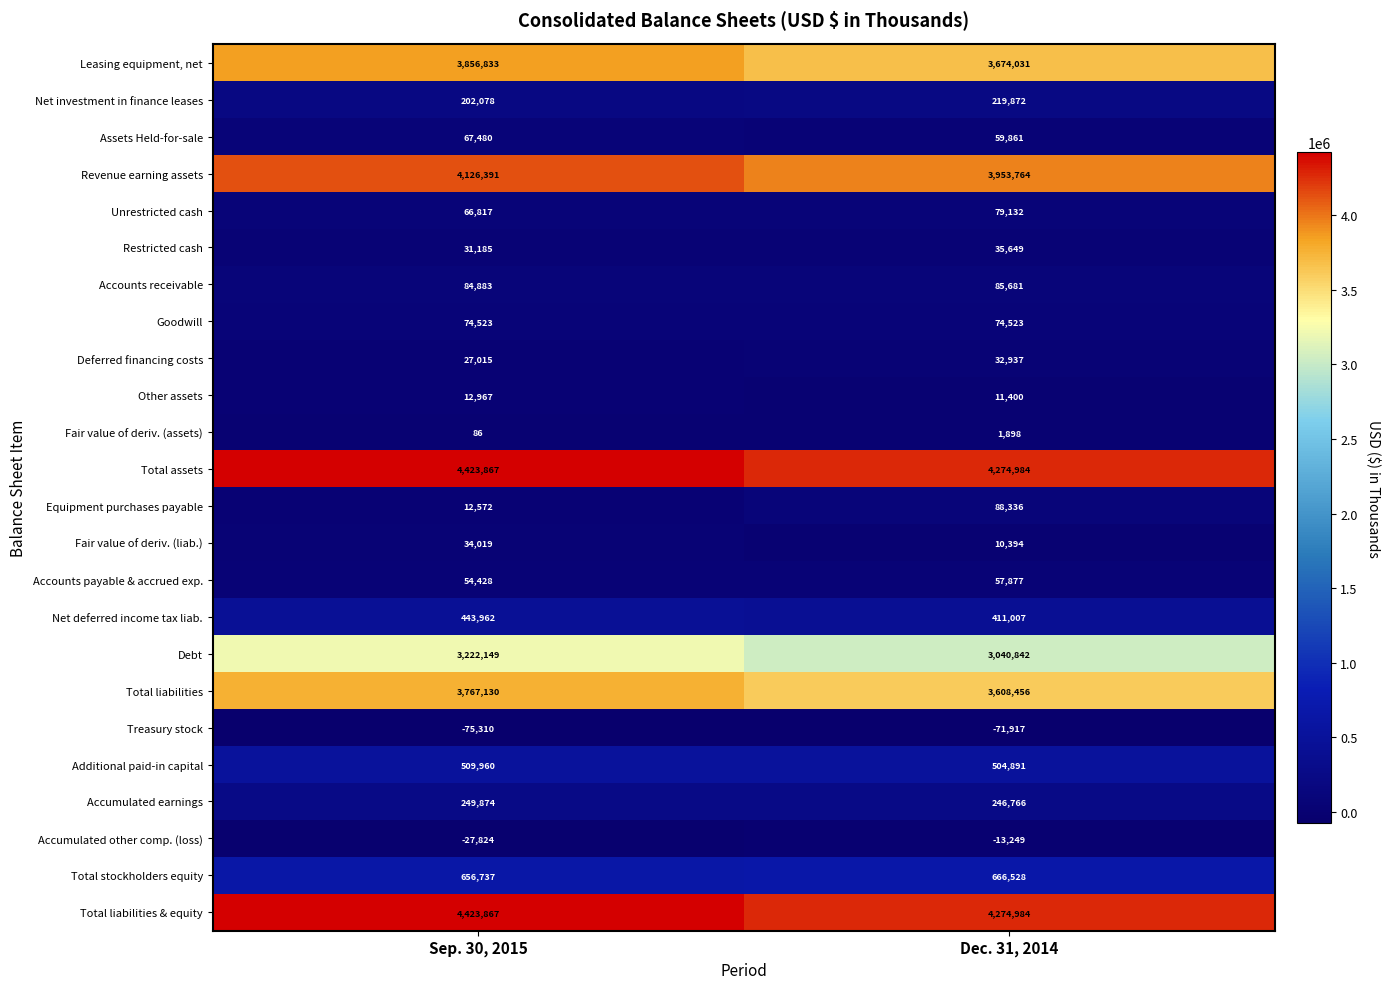

Is it true that Other assets equals 12967 at Sep. 30, 2015?

True